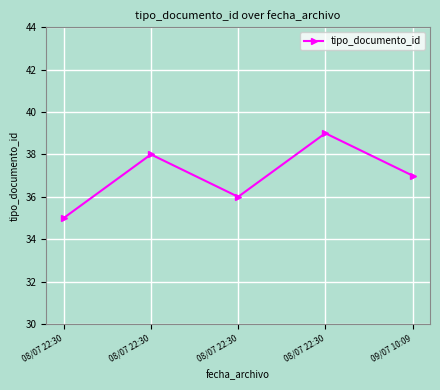

Rank the categories by value from highest to lowest.

08/07 22:30, 08/07 22:30, 09/07 10:09, 08/07 22:30, 08/07 22:30